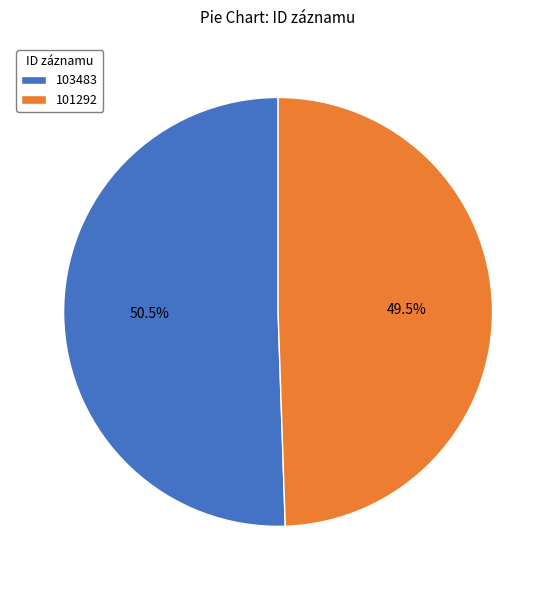

Rank the categories by value from highest to lowest.

103483, 101292